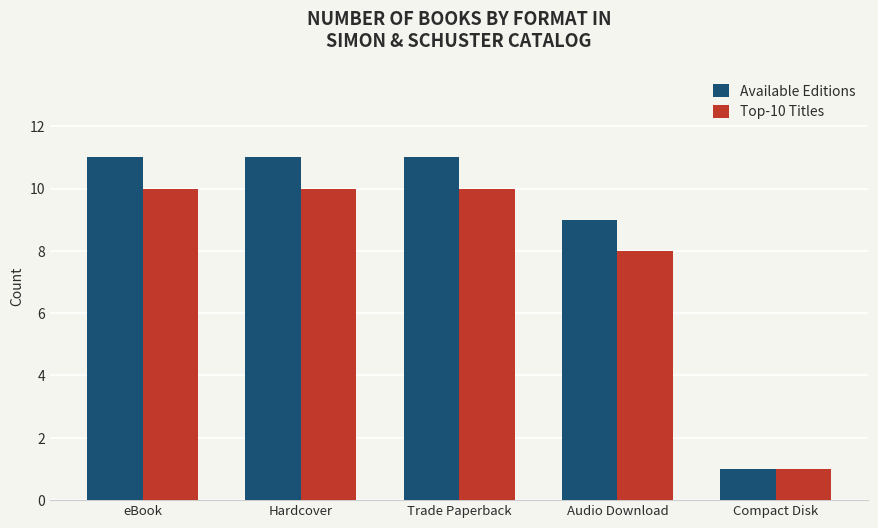

List the series in order of their overall mean, highest first.

Available Editions, Top-10 Titles